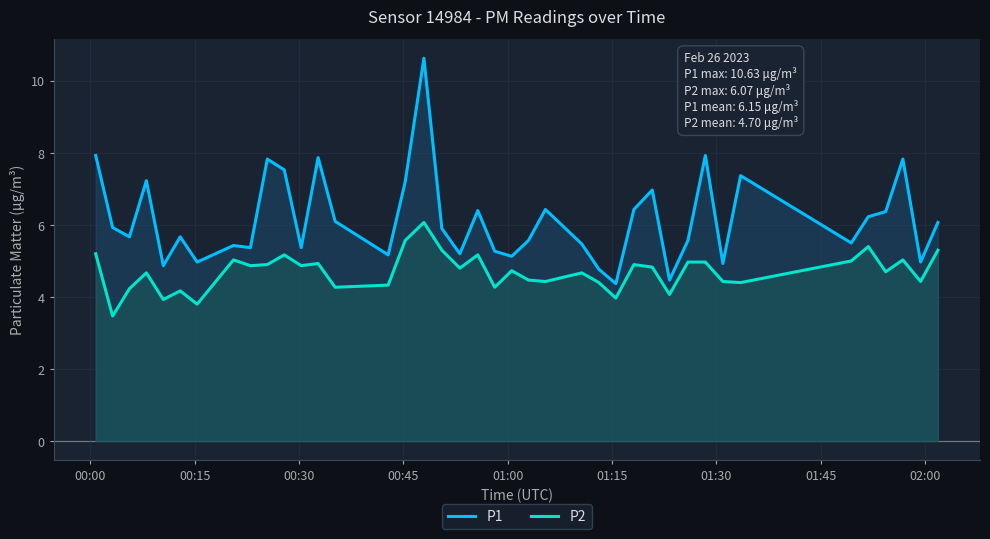

What is the maximum value shown in the chart?

10.6